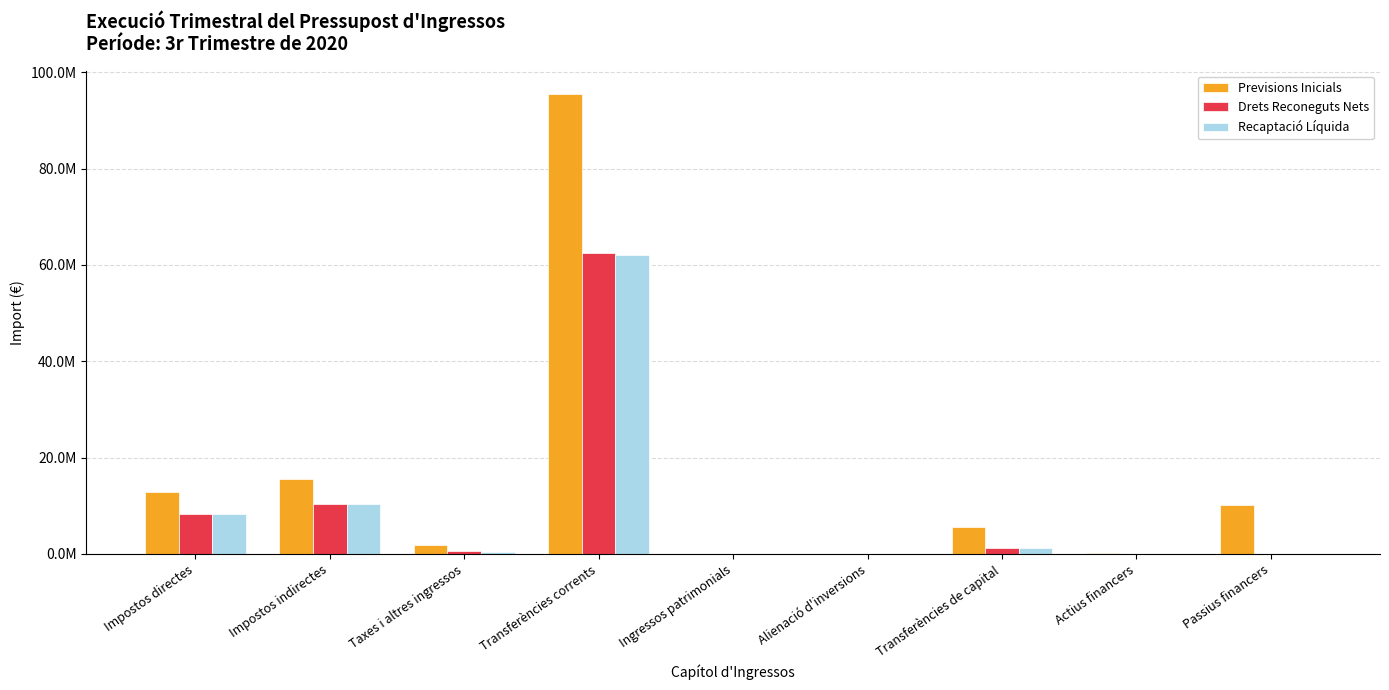

What is the label of the 6th bar from the left?

Alienació d'inversions